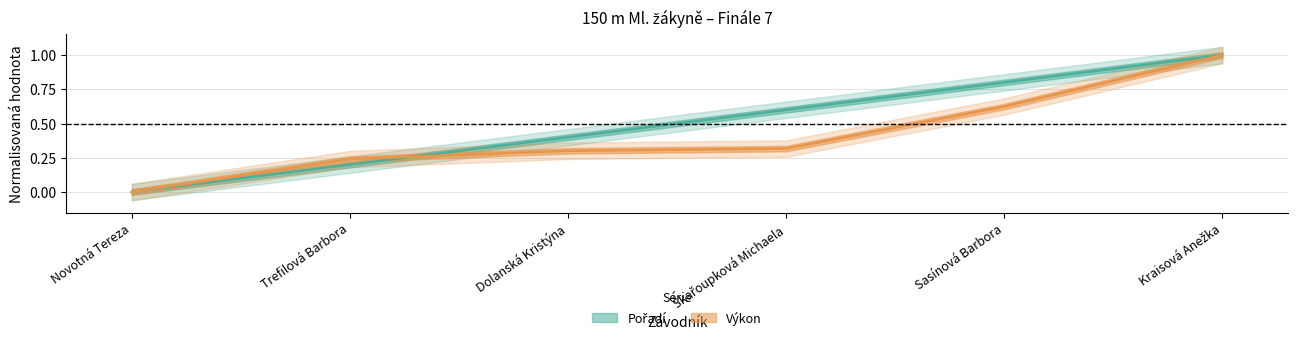

Where is Pořadí nearest to the value 0?

Novotná Tereza